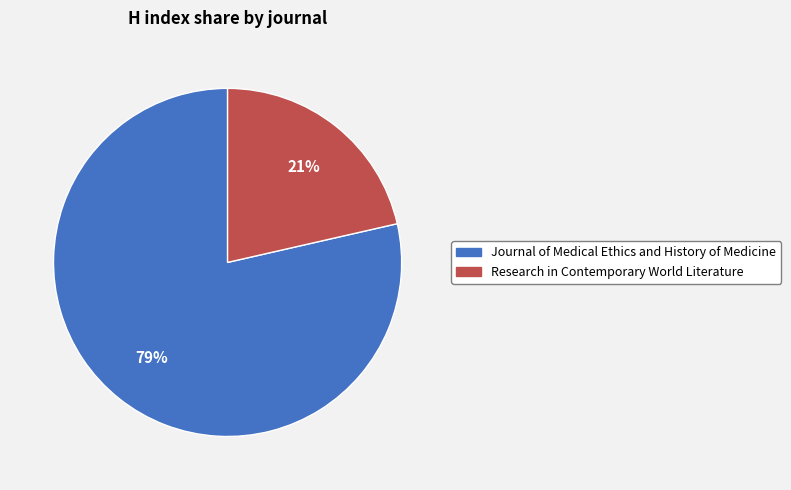

Does Research in Contemporary World Literature account for over 50% of the chart?

No